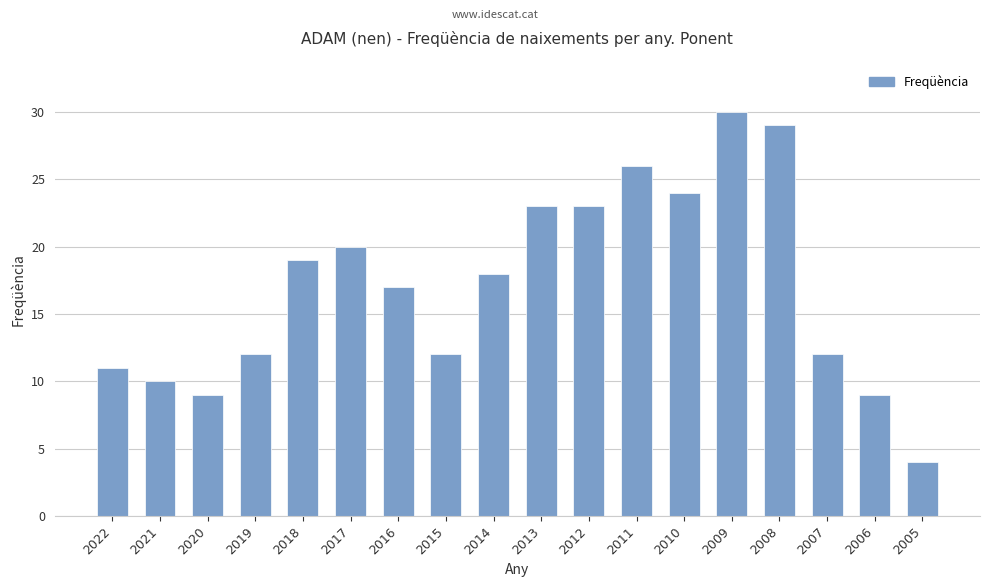

What is the change in value from 2020 to 2005?

-5